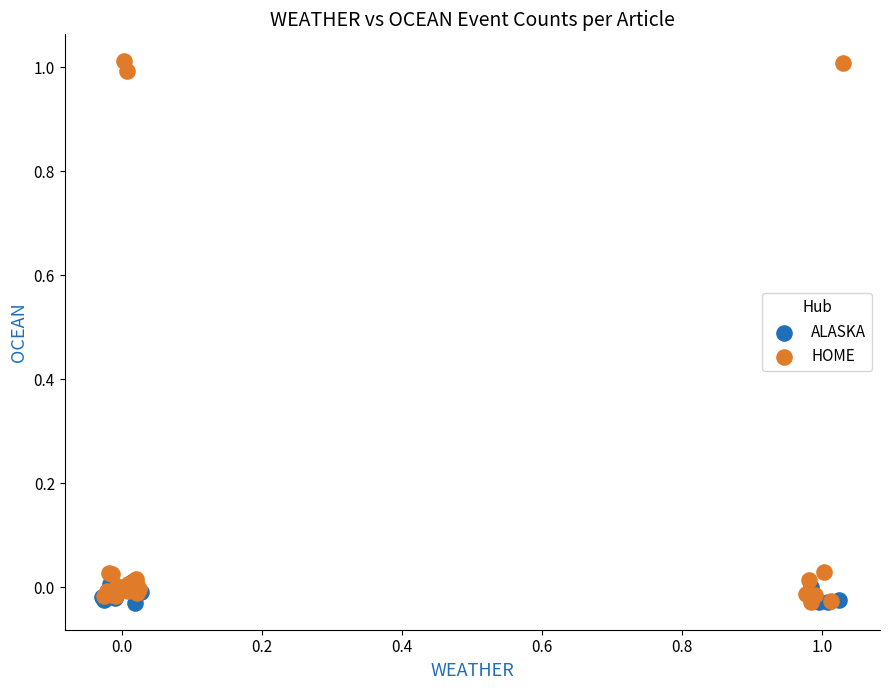

Which series has the largest Y range (max minus min)?

HOME